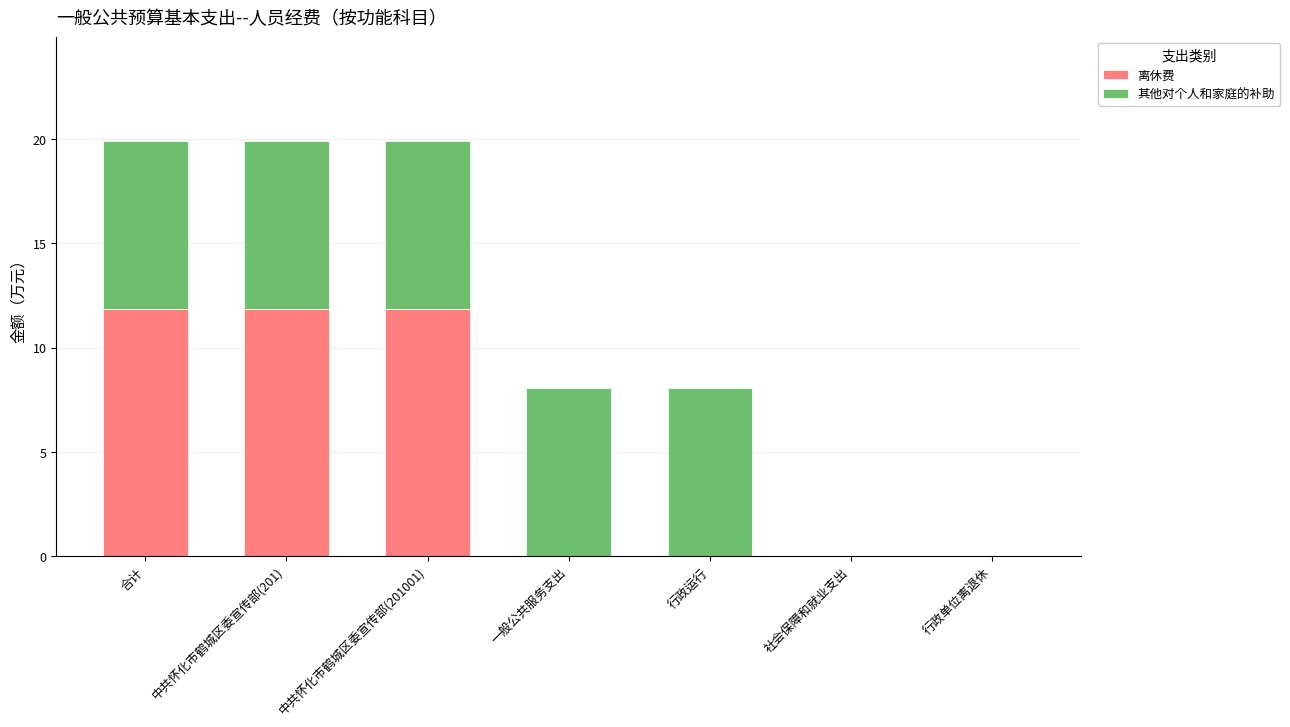

What is the total value across all series at 合计?

19.9